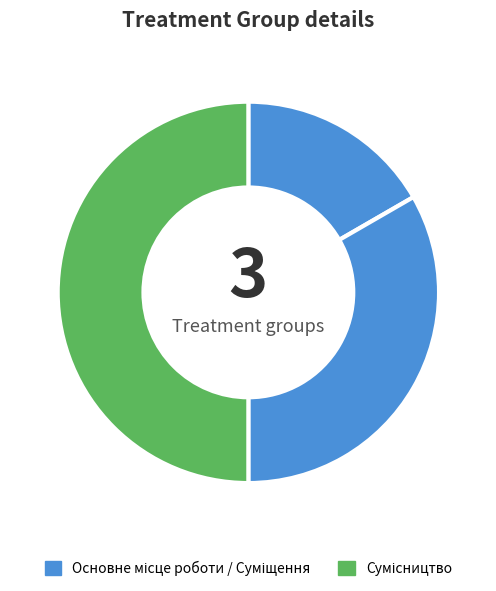

Count the number of slices in the pie.

3